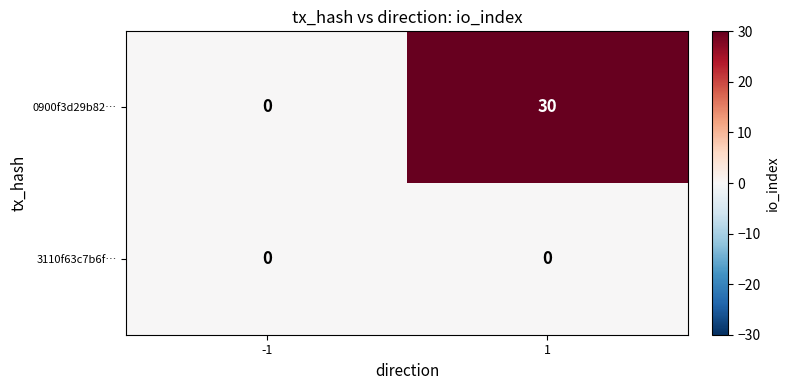

Reading left to right, extract all data points from this chart.

0900f3d29b82…: -1=0	1=30
3110f63c7b6f…: -1=0	1=0